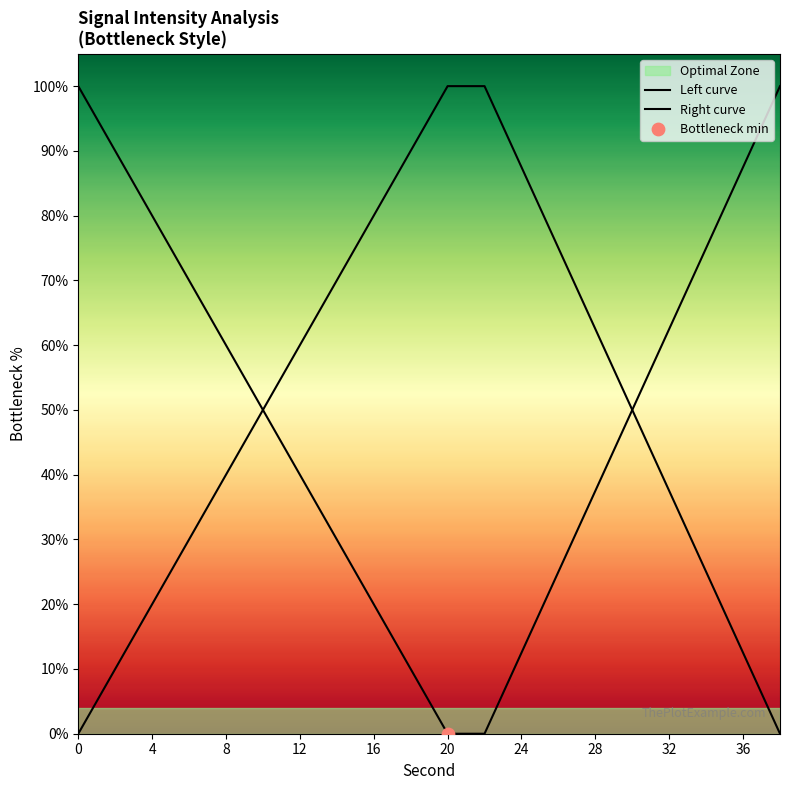

What is the total value across all series at 4?

100.0